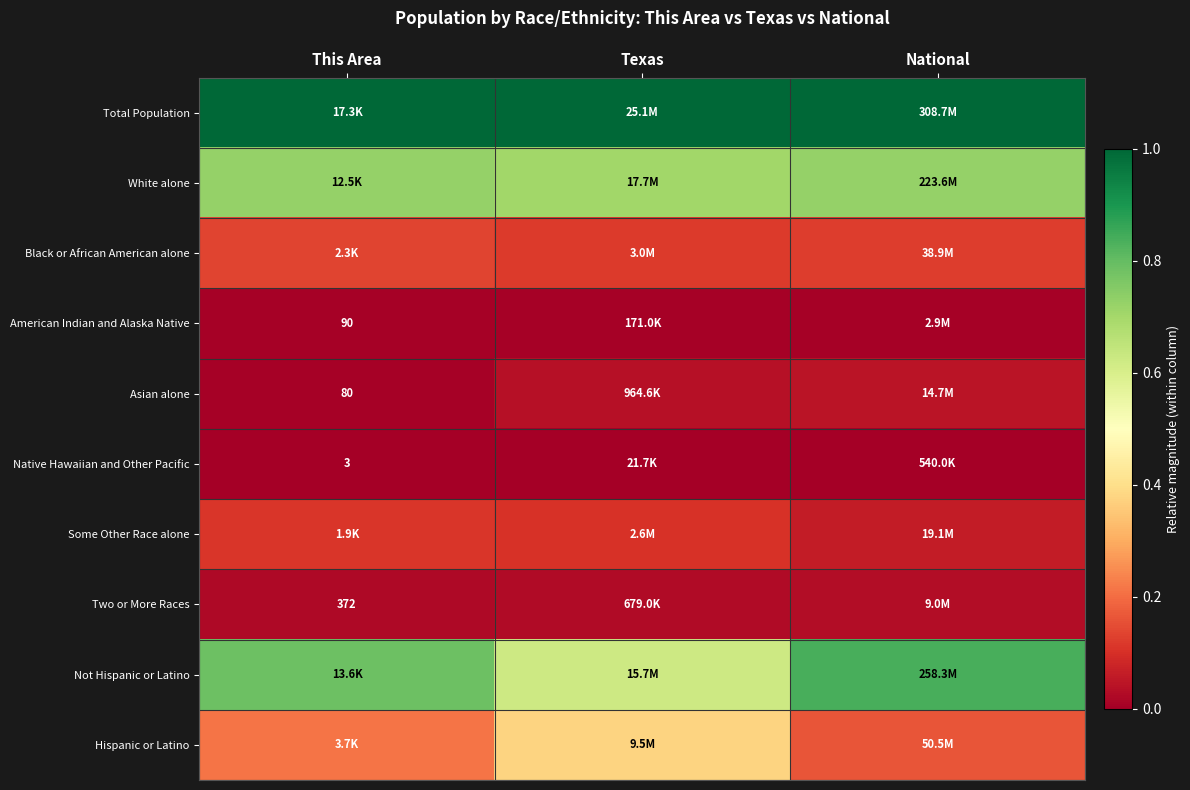

Which series has the largest total across all categories?

Total Population